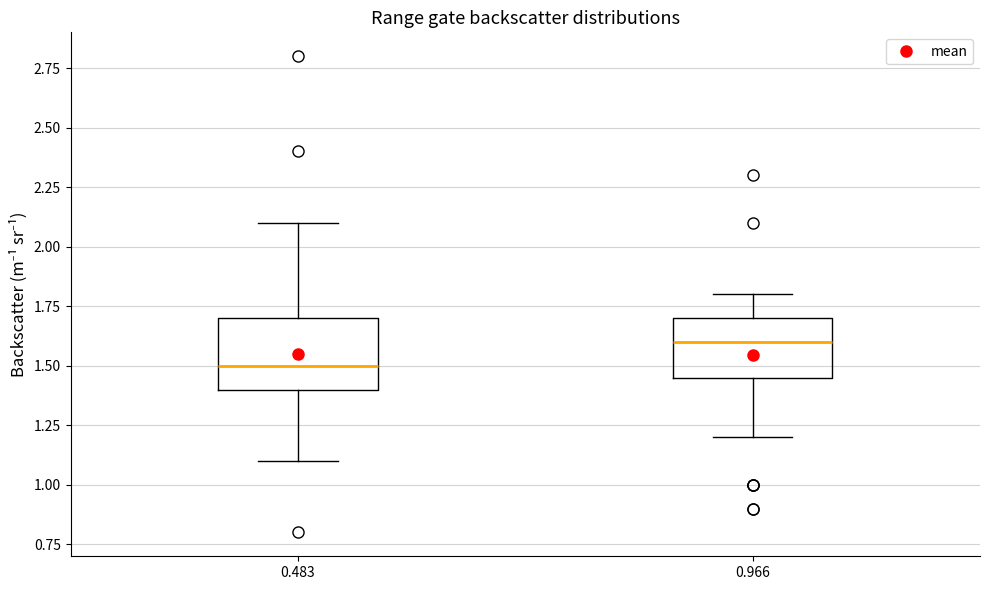

Which box's median line is the highest?

0.966